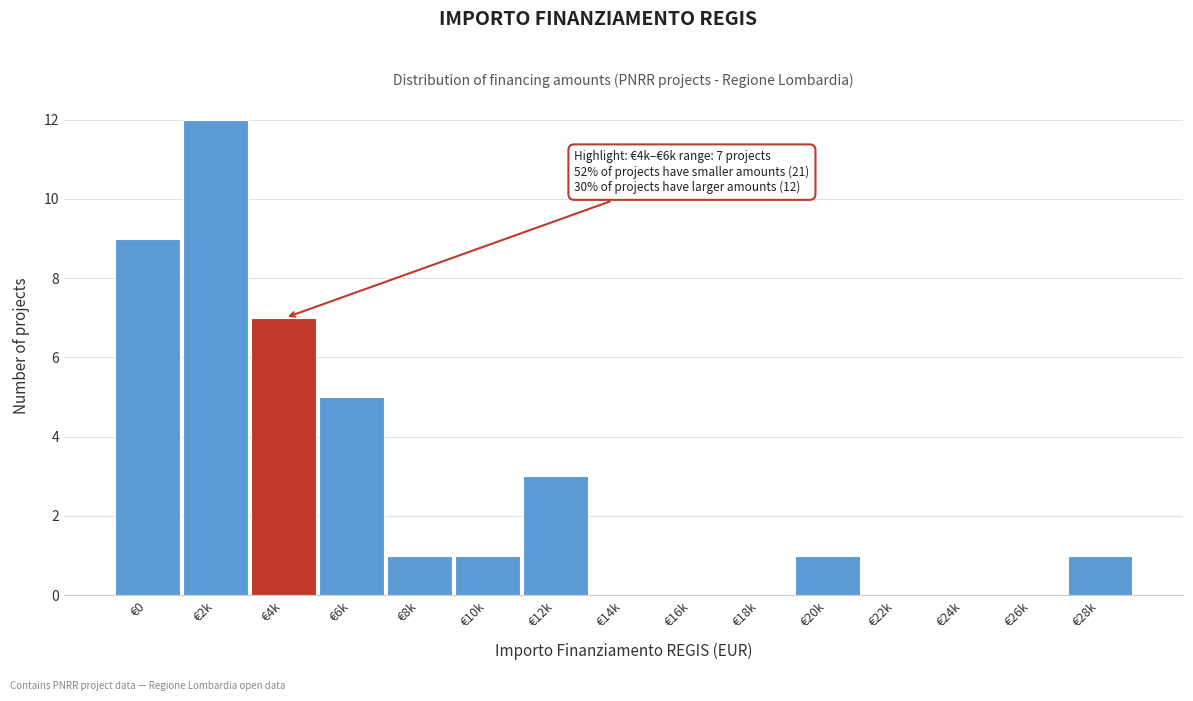

Reading left to right, transcribe all the data shown in this chart.

€0=9	€2k=12	€4k=7	€6k=5	€8k=1	€10k=1	€12k=3	€14k=0	€16k=0	€18k=0	€20k=1	€22k=0	€24k=0	€26k=0	€28k=1